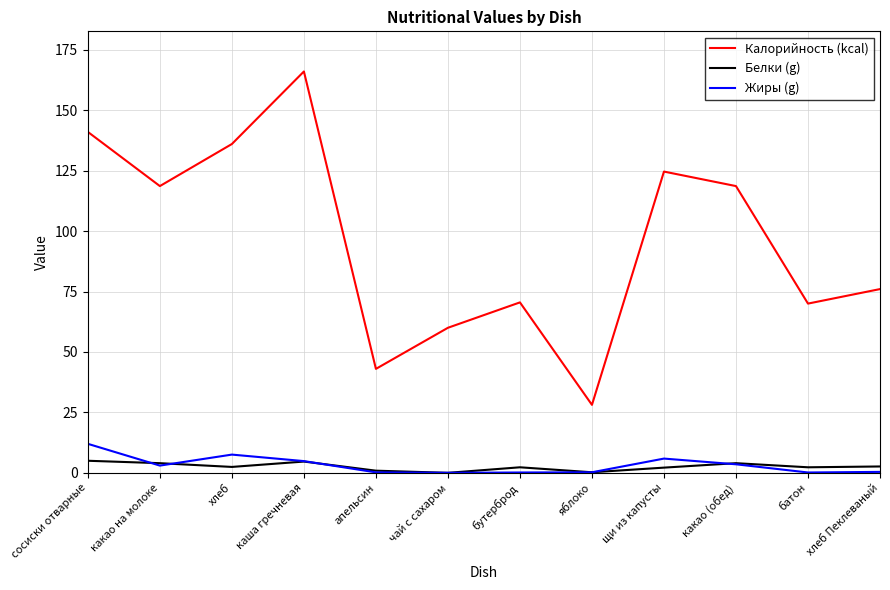

Where is the first local minimum for Белки (g)?

хлеб